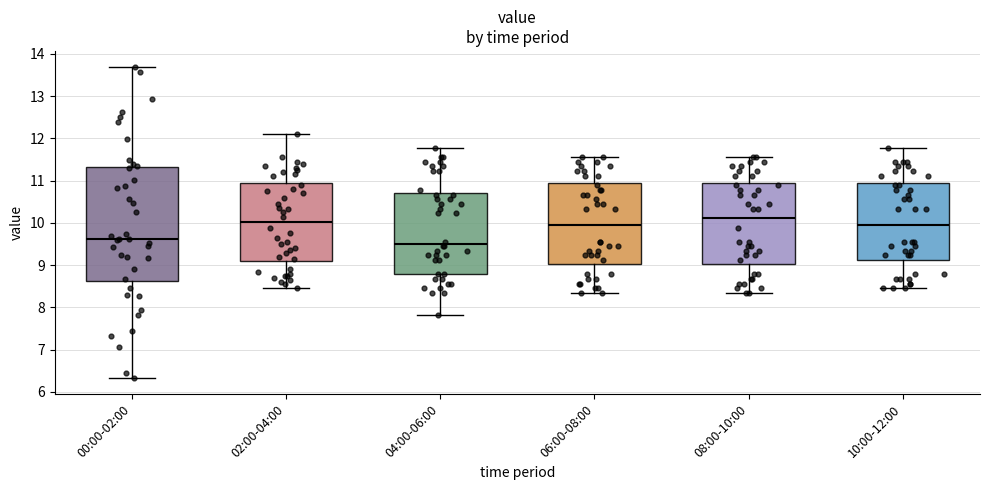

Which box is the tallest, from its lower edge to its upper edge?

00:00-02:00